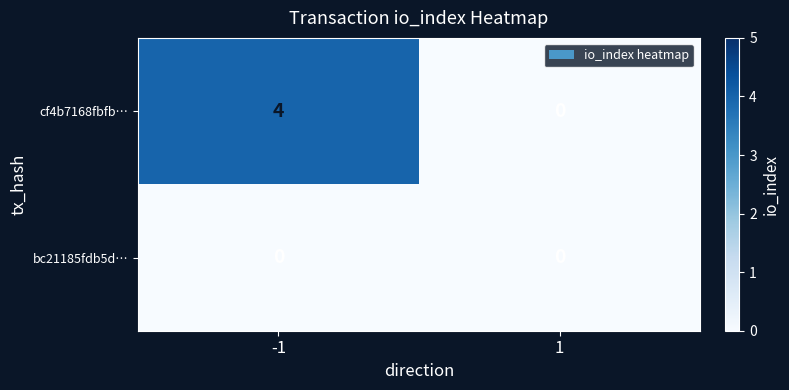

Count the number of categories in the chart.

2